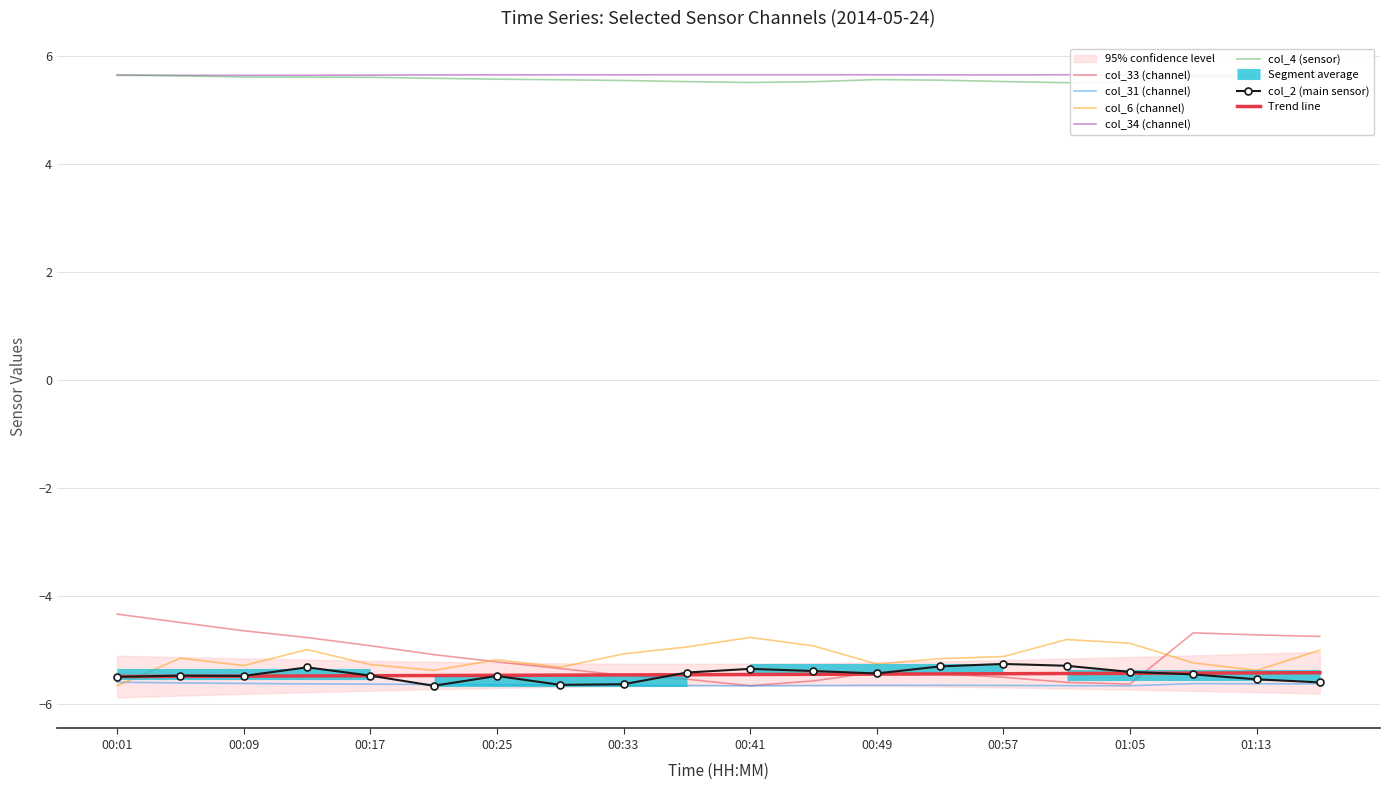

Rank the categories by col_2 value from highest to lowest.

00:57, 01:01, 00:53, 00:13, 00:41, 00:45, 01:05, 00:37, 00:49, 01:09, 00:17, 00:05, 00:09, 00:25, 00:01, 01:13, 01:17, 00:33, 00:29, 00:21